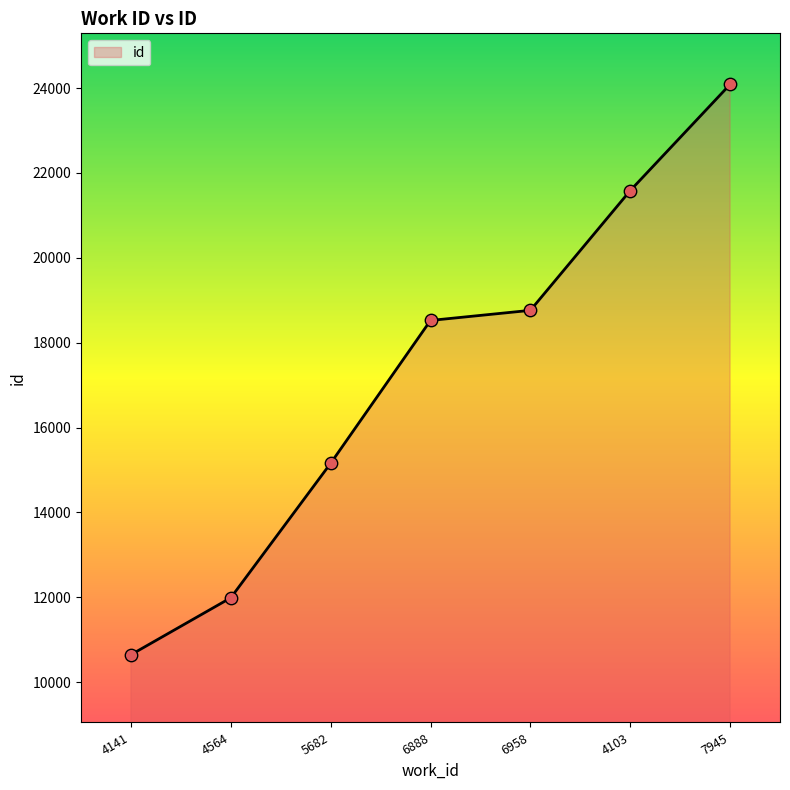

Between 5682 and 4141, which is larger?

5682